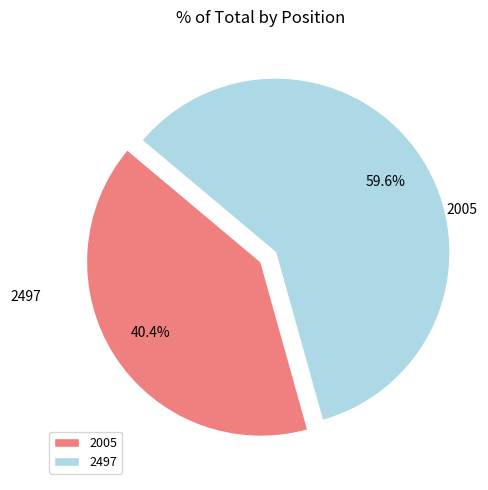

How many segments does this pie chart have?

2